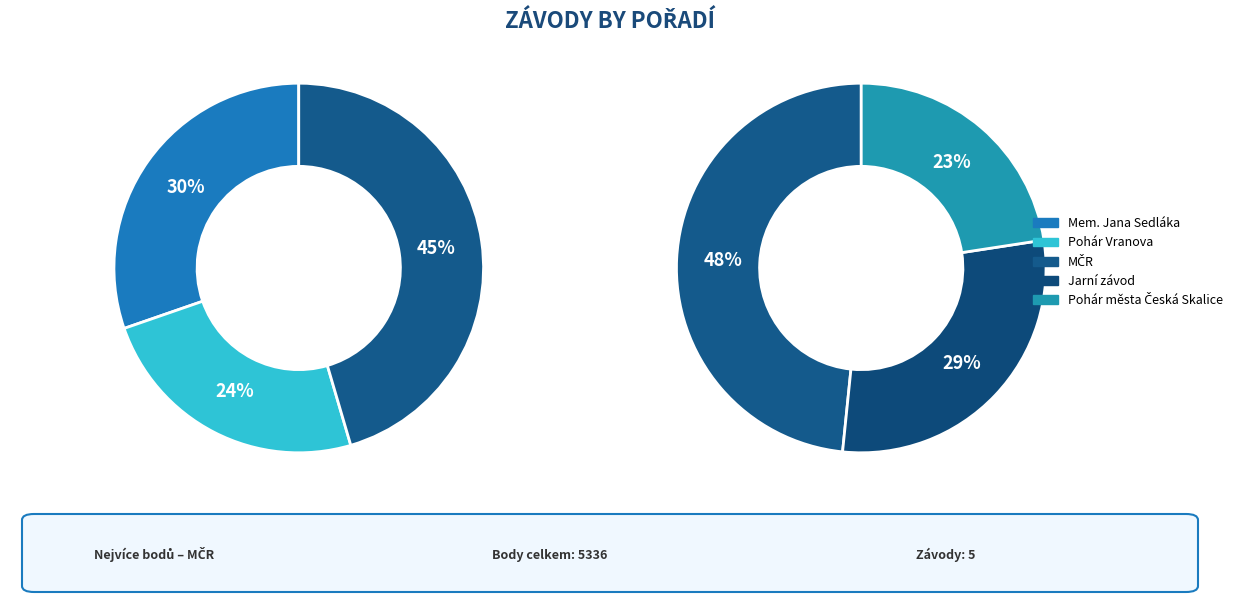

What is the change in value from Pohár Vranova to Pohár města Česká Skalice?

-1